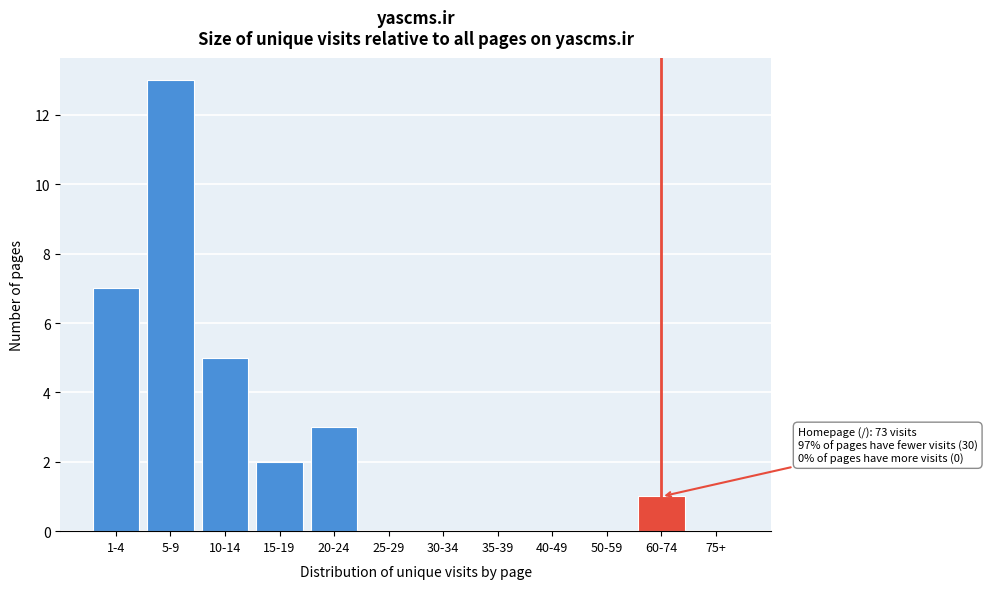

Reading left to right, what are all the values shown in this chart?

1-4=7	5-9=13	10-14=5	15-19=2	20-24=3	25-29=0	30-34=0	35-39=0	40-49=0	50-59=0	60-74=1	75+=0